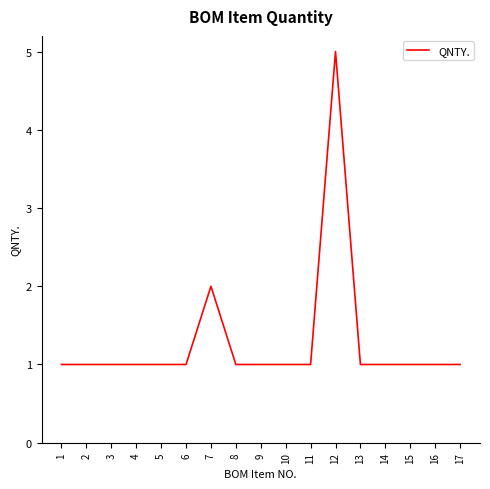

How many lines are shown in the chart?

1